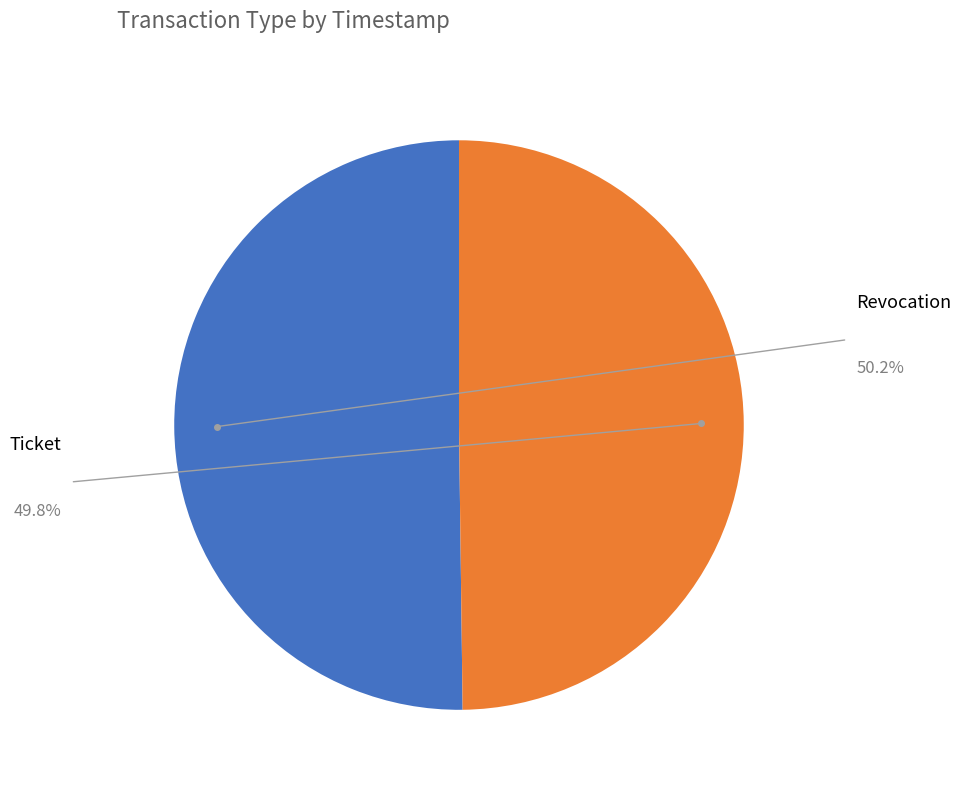

Is it true that Revocation is 50% of the pie?

True